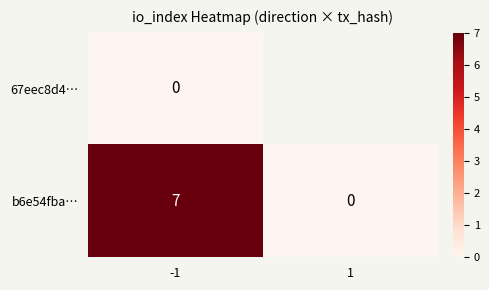

Rank the categories by b6e54fba… value from lowest to highest.

1, -1